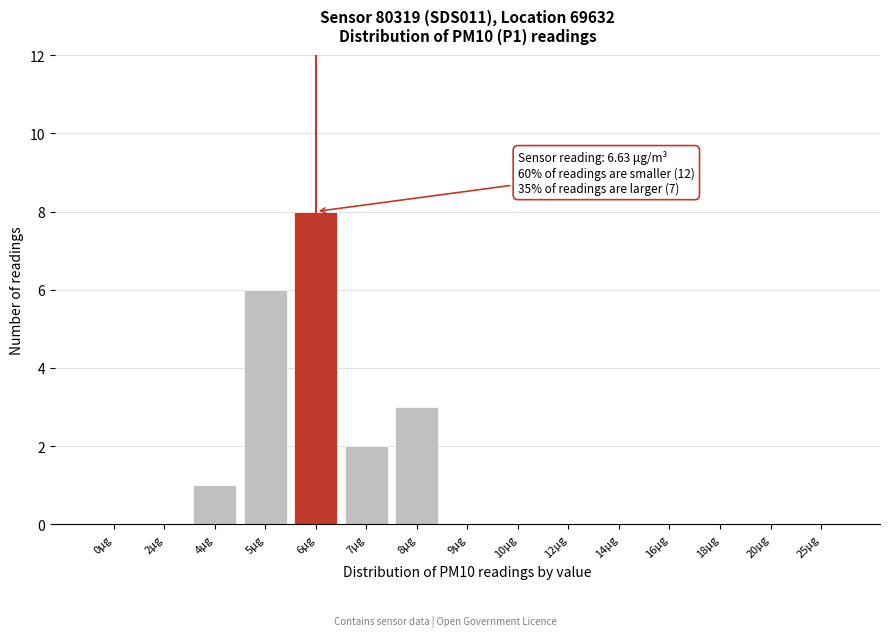

Reading left to right, extract all data points from this chart.

0μg=0	2μg=0	4μg=1	5μg=6	6μg=8	7μg=2	8μg=3	9μg=0	10μg=0	12μg=0	14μg=0	16μg=0	18μg=0	20μg=0	25μg=0